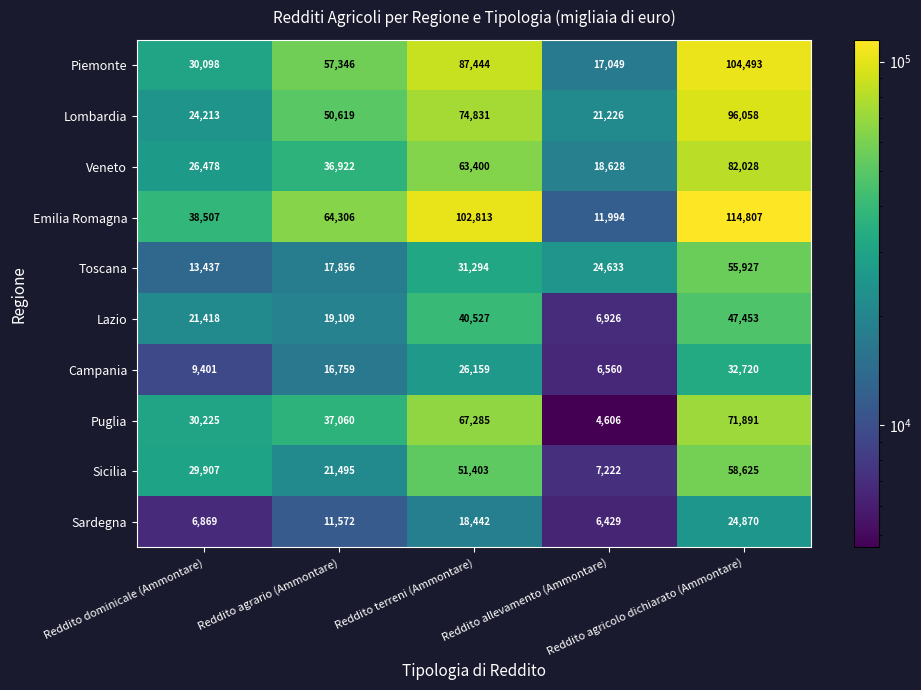

What is the maximum value shown in the chart?

114807